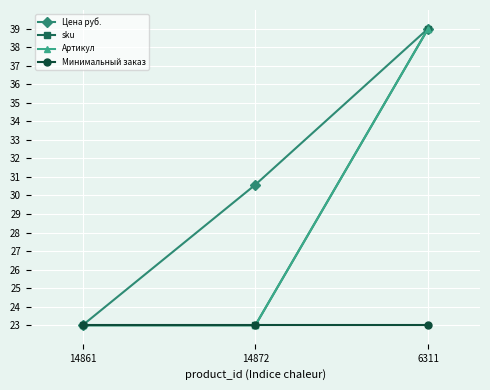

Does the chart have visible grid lines?

Yes